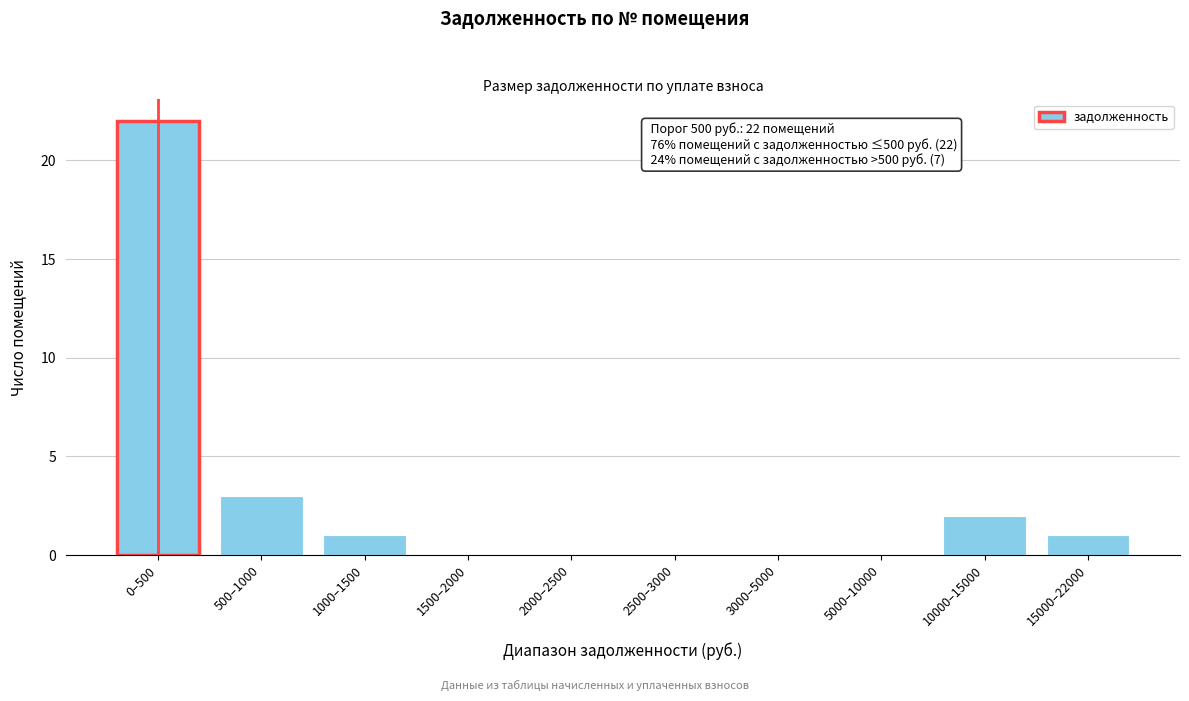

Reading left to right, list all the values displayed in this chart.

0–500=22	500–1000=3	1000–1500=1	1500–2000=0	2000–2500=0	2500–3000=0	3000–5000=0	5000–10000=0	10000–15000=2	15000–22000=1